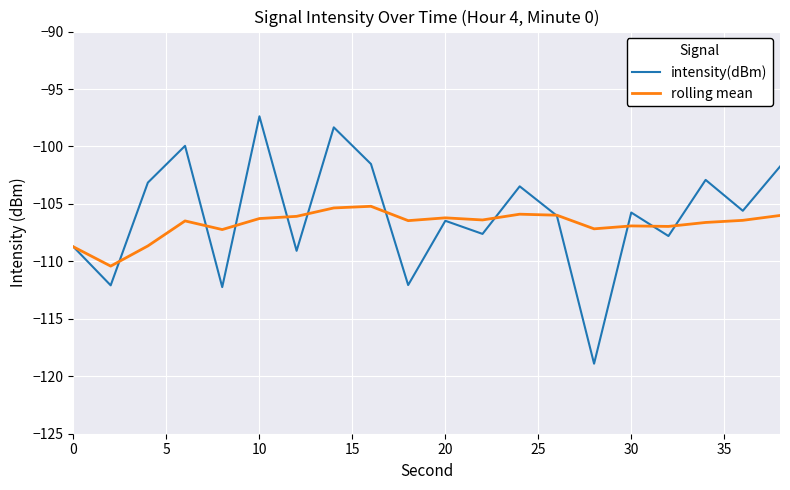

What is the maximum value for rolling mean?

-105.2